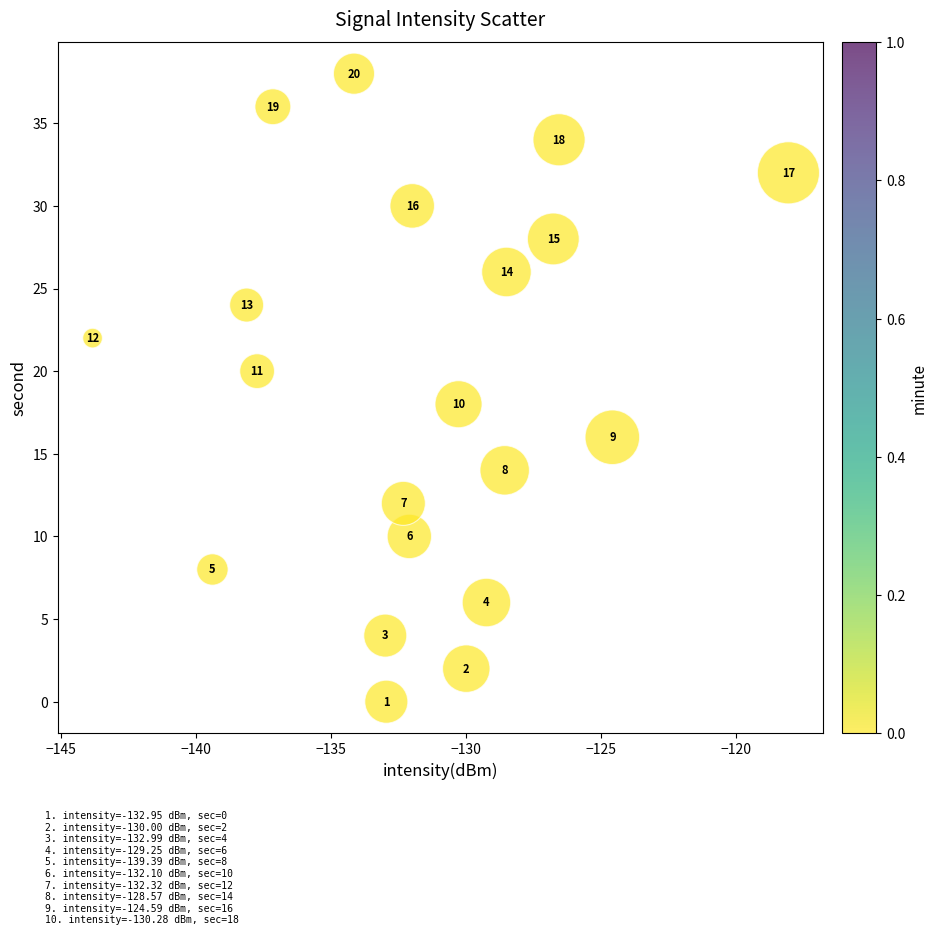

What is the range of Y values (max minus min)?

38